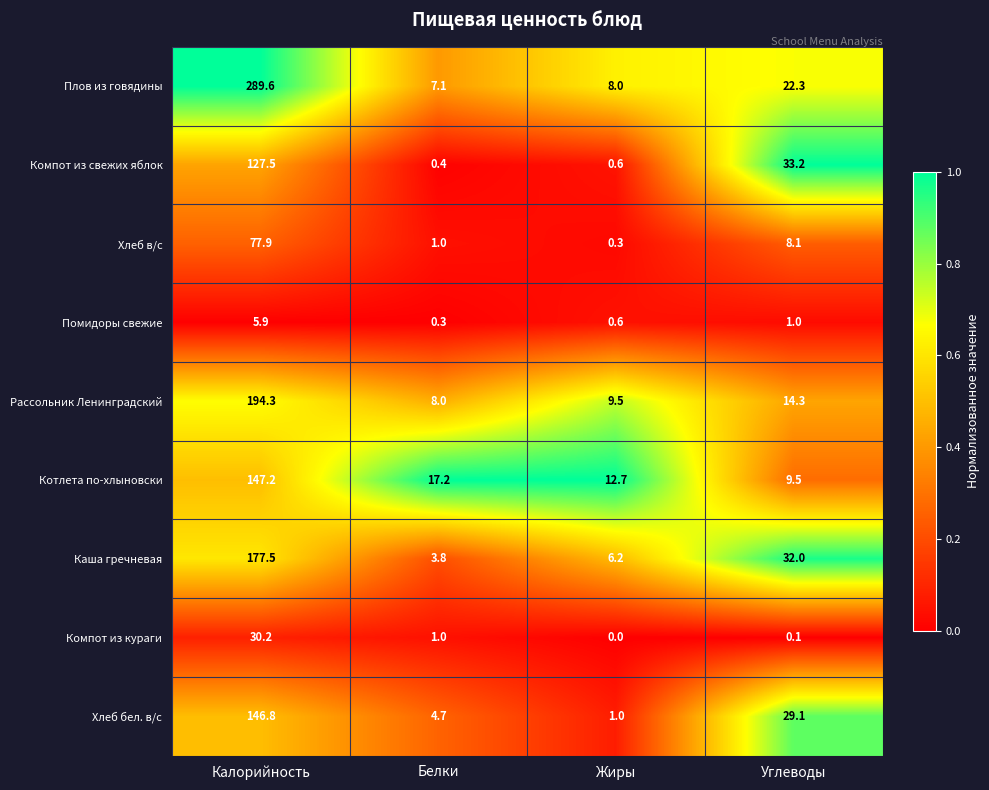

List the series in order of their peak value, highest first.

Плов из говядины, Рассольник Ленинградский, Каша гречневая, Котлета по-хлыновски, Хлеб бел. в/с, Компот из свежих яблок, Хлеб в/с, Компот из кураги, Помидоры свежие